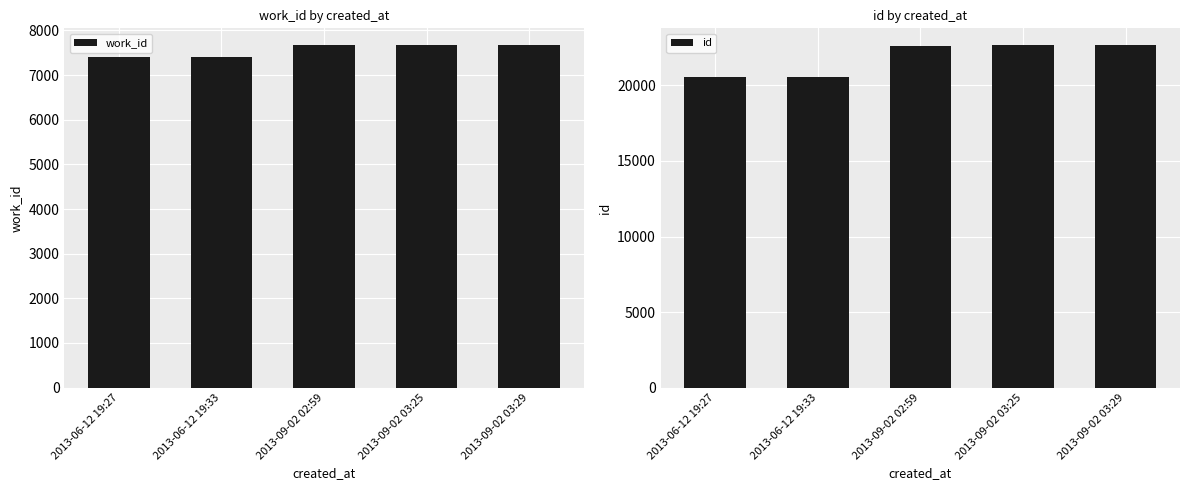

True or false: work_id has a value of 3683 at 2013-09-02 02:59.

False